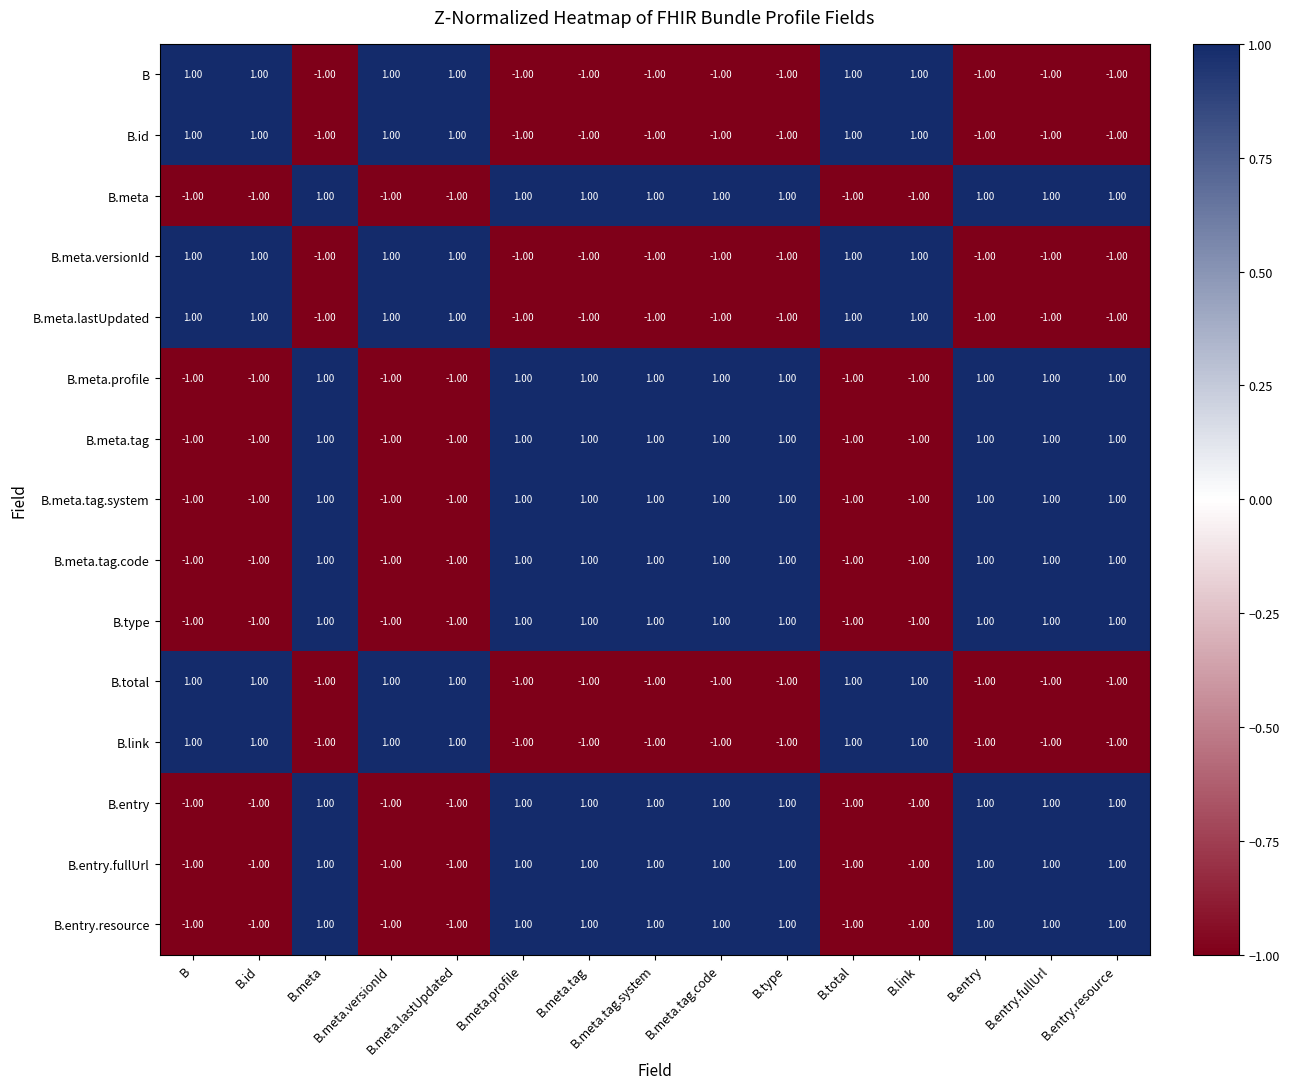

At how many categories does at least one series exceed 0?

15